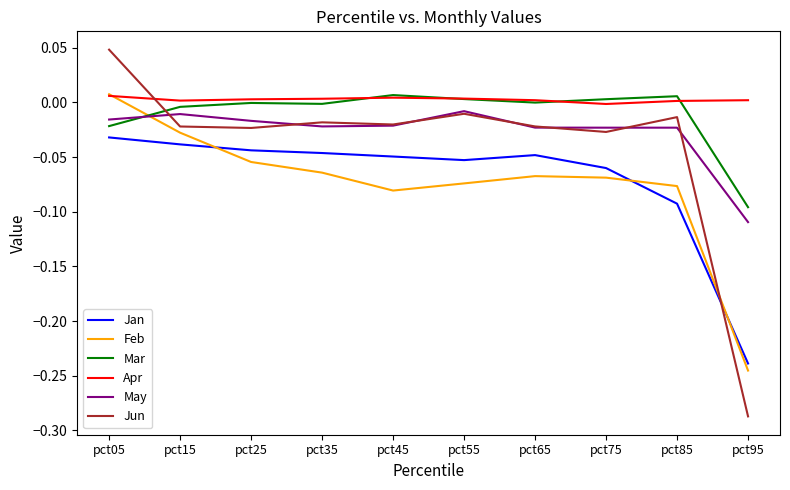

At which label does May reach its minimum?

pct95